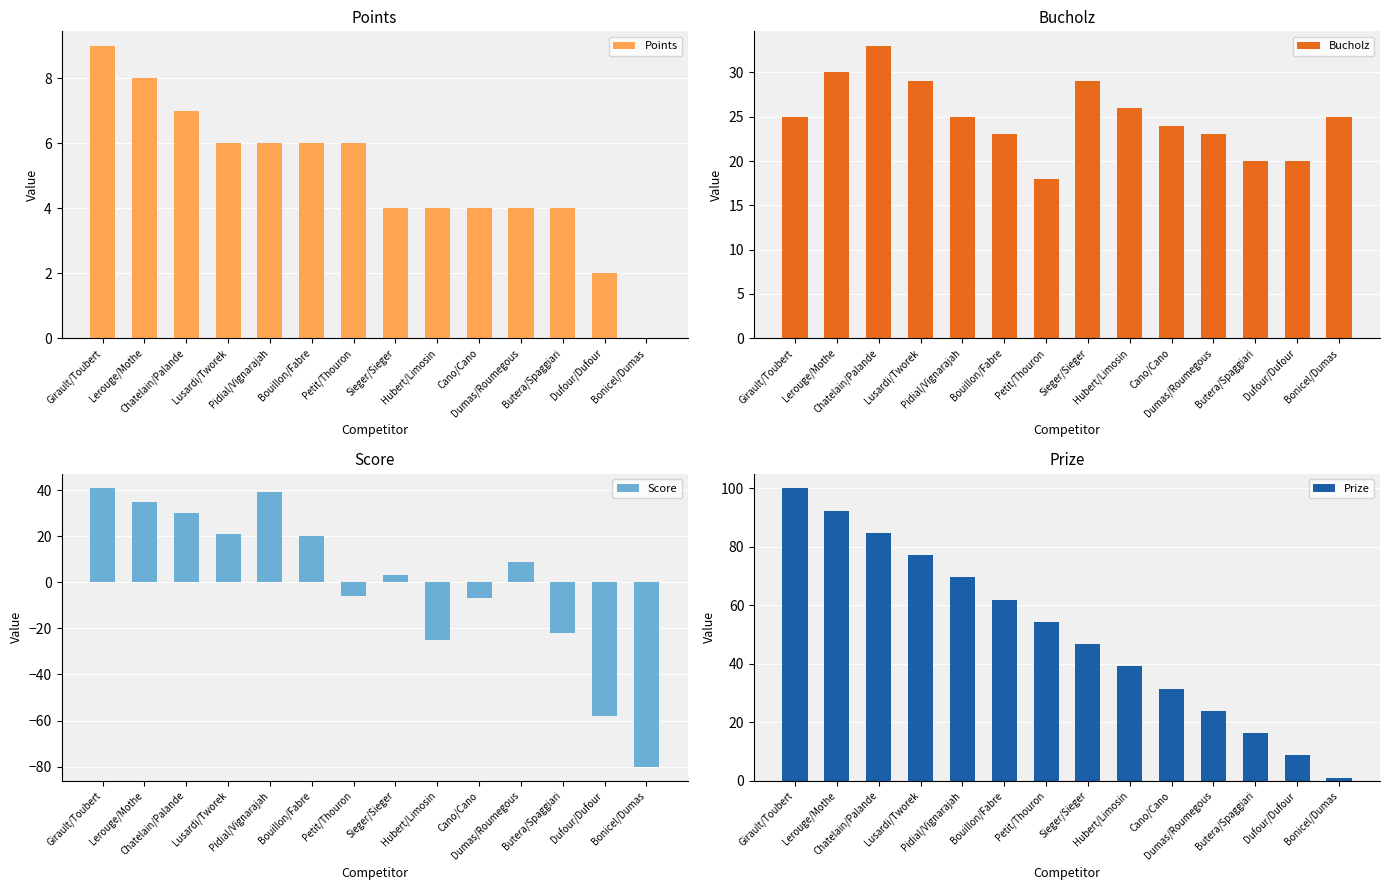

How many values in the Points series are below 6?

7